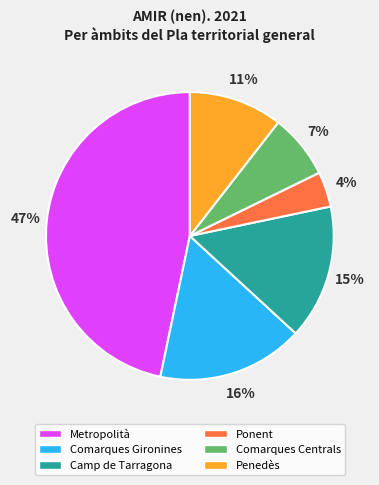

The Metropolità slice represents 57% of the pie. True or false?

False